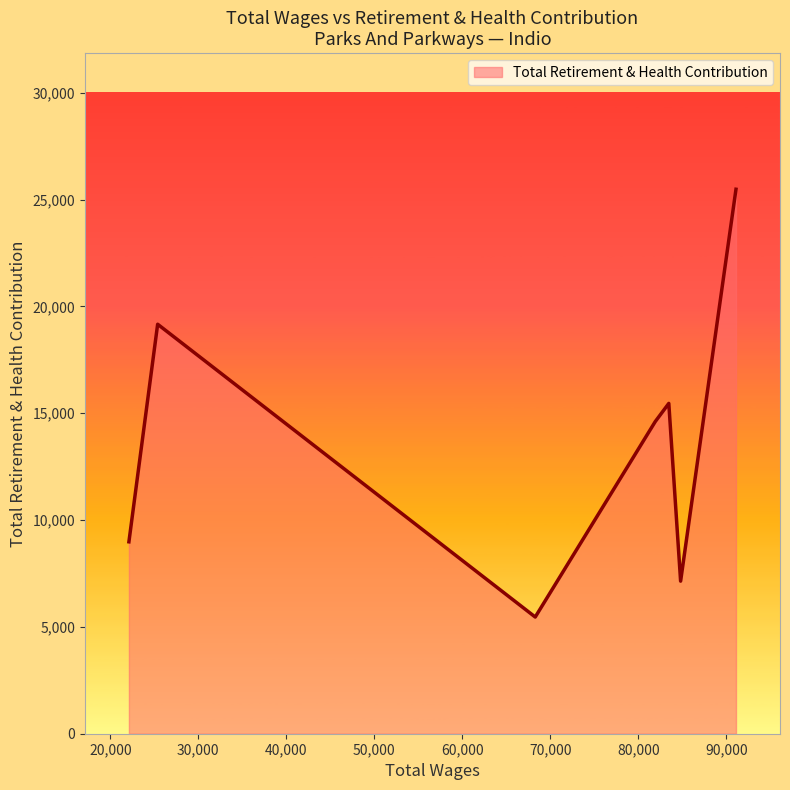

What is the maximum value shown in the chart?

25480